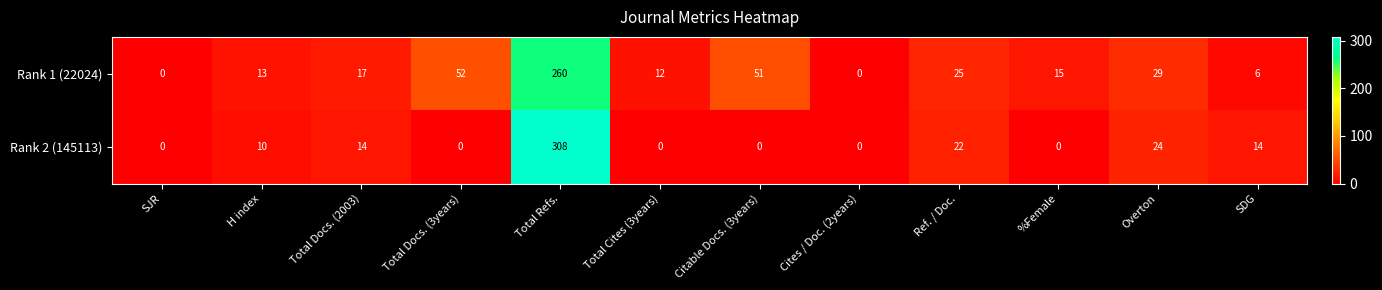

Which series has the largest range (max minus min)?

Rank 2 (145113)